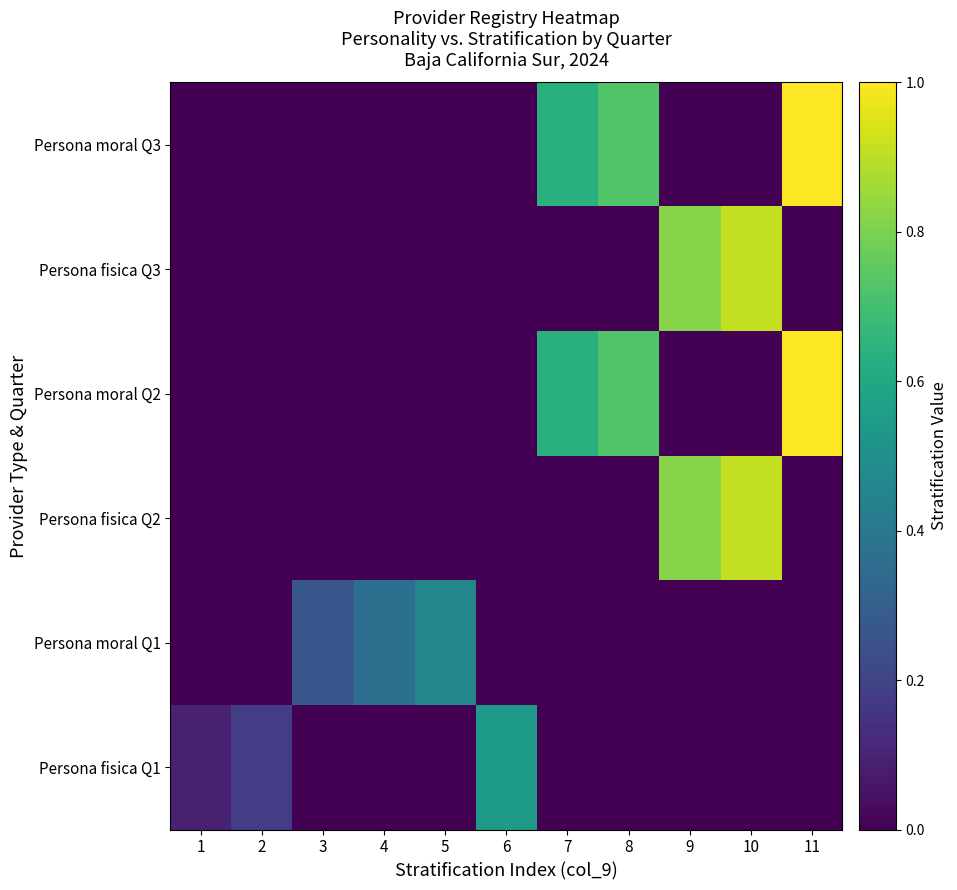

Rank the series by their maximum value, from lowest to highest.

Persona moral Q1, Persona fisica Q1, Persona fisica Q3, Persona fisica Q2, Persona moral Q3, Persona moral Q2